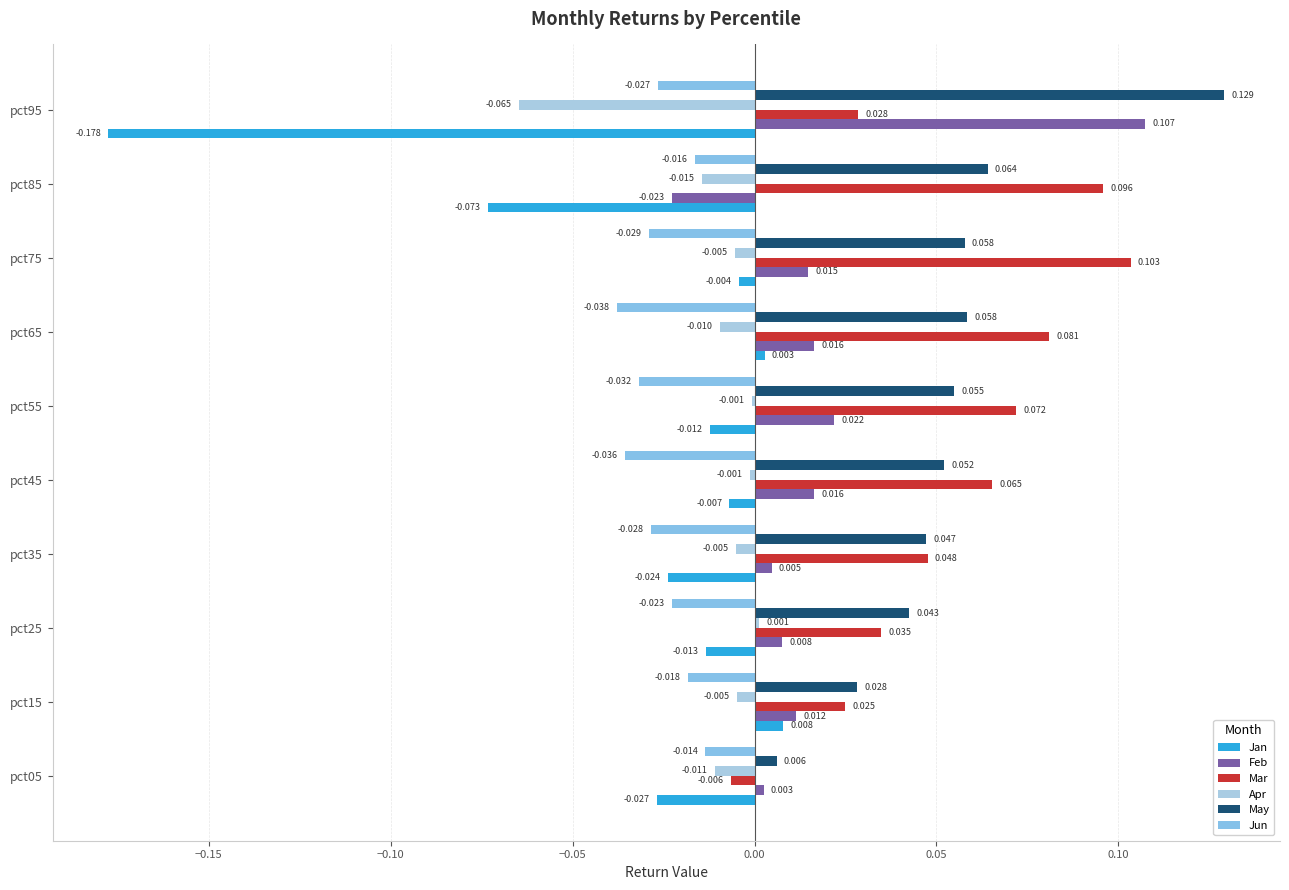

What is the label of the 5th bar from the right?

0.05